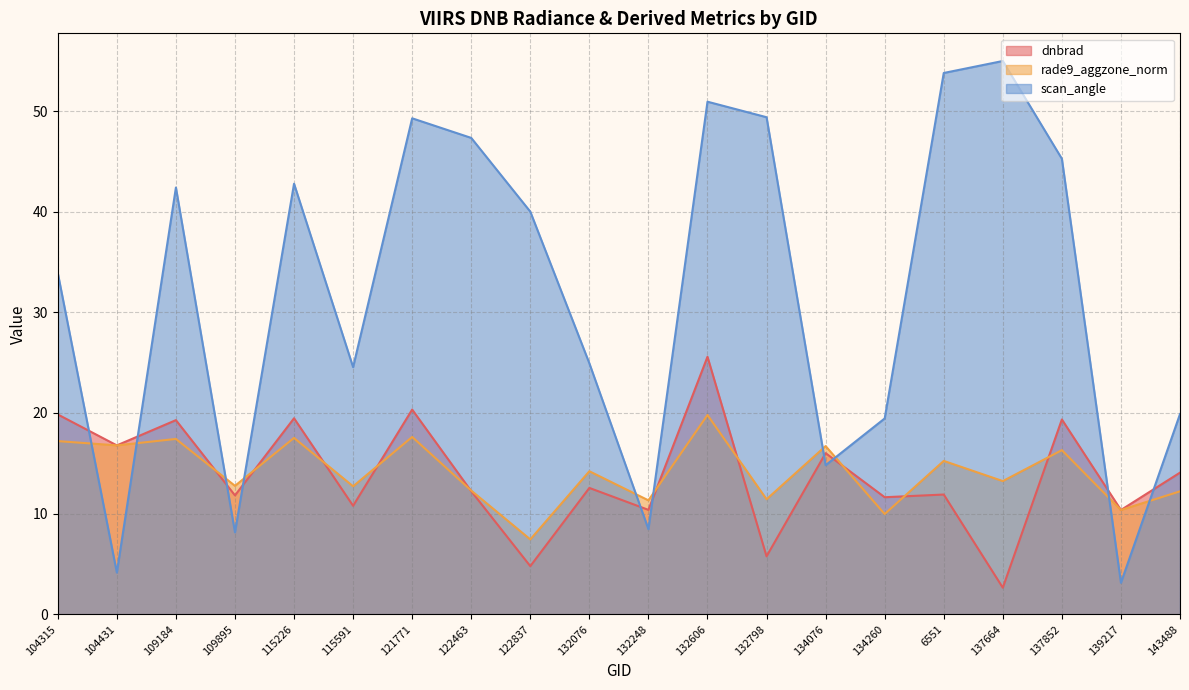

What is the approximate value of rade9_aggzone_norm at 6551?

15.2